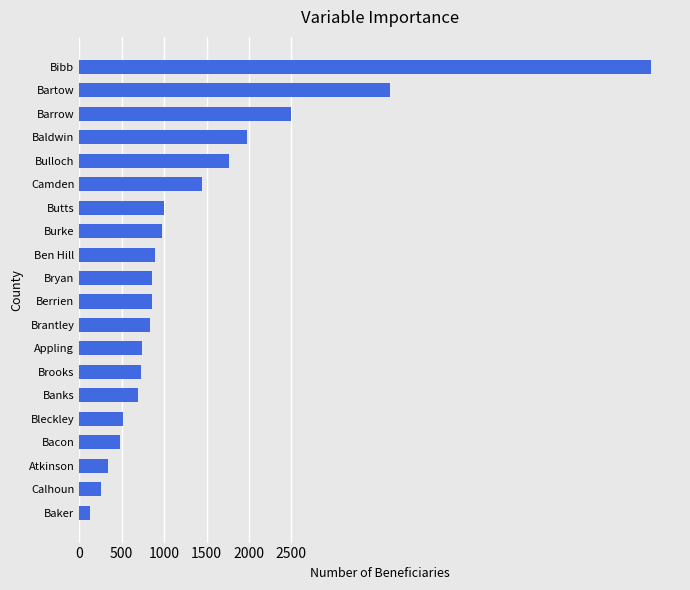

The chart shows a value of 3722 at Bibb. True or false?

False